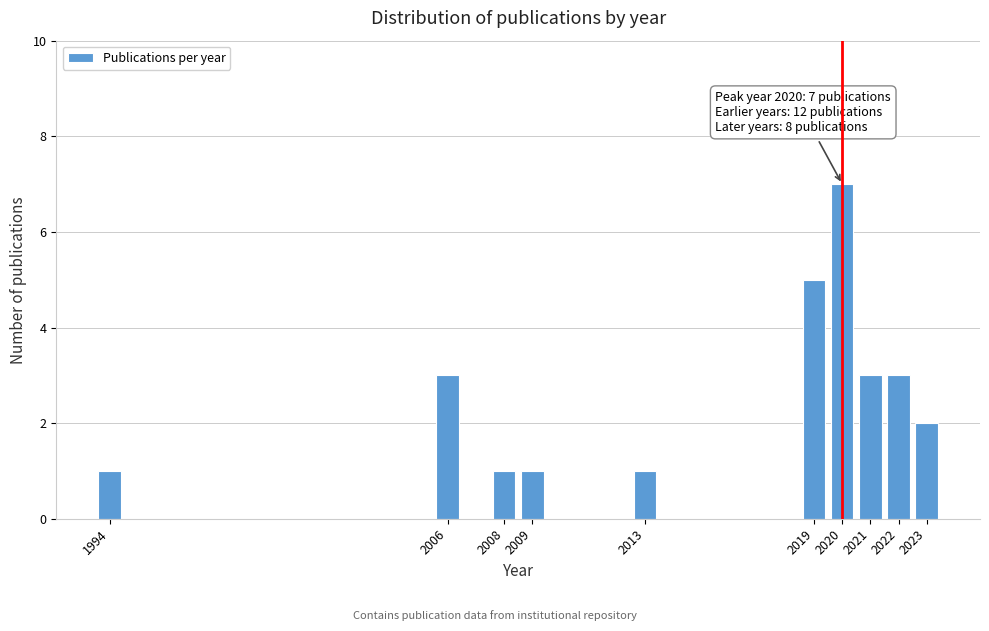

Reading left to right, list all the values displayed in this chart.

1994=1	2006=3	2008=1	2009=1	2013=1	2019=5	2020=7	2021=3	2022=3	2023=2